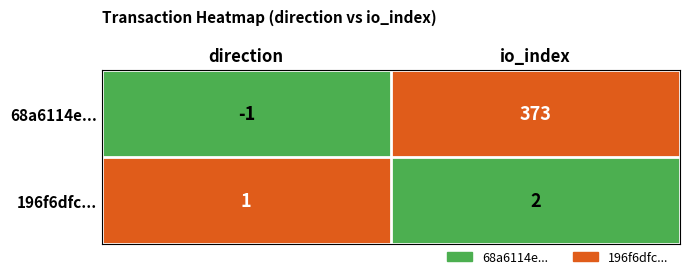

What is the sum of all 196f6dfc... values?

3